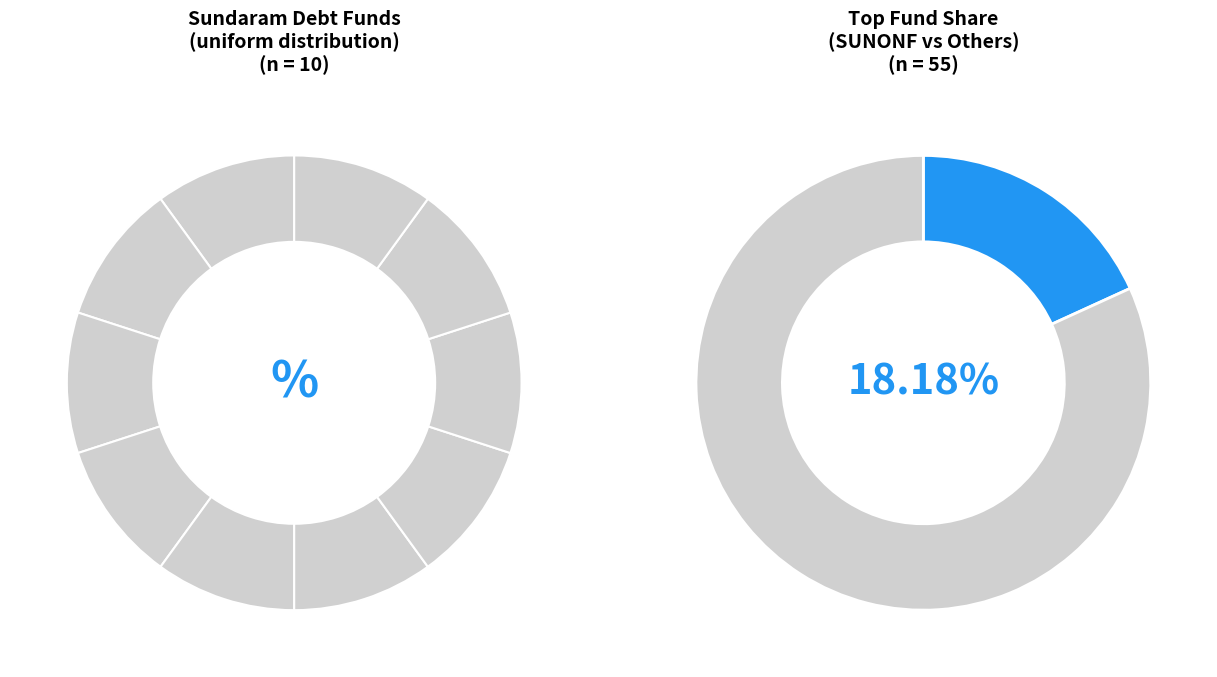

Does SUNMIA account for over 50% of the chart?

No